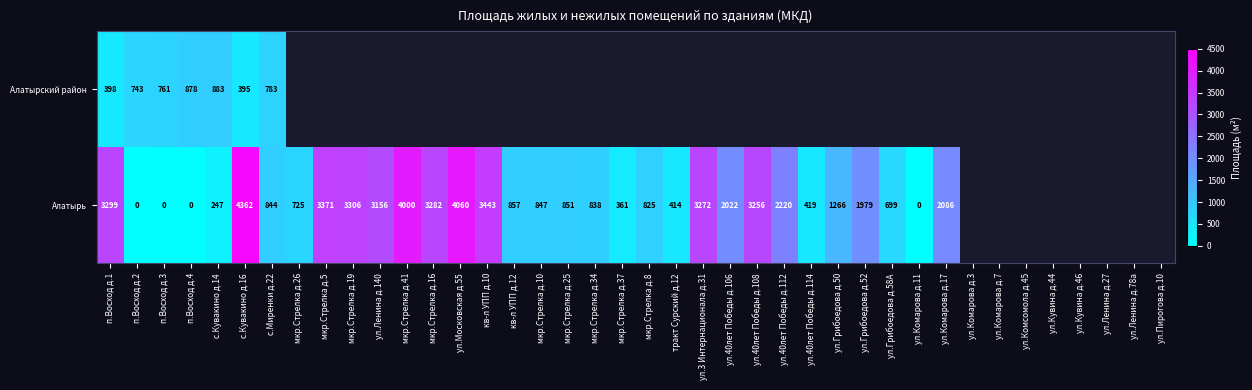

At which category is the sum across all series the highest?

с.Кувакино д.16